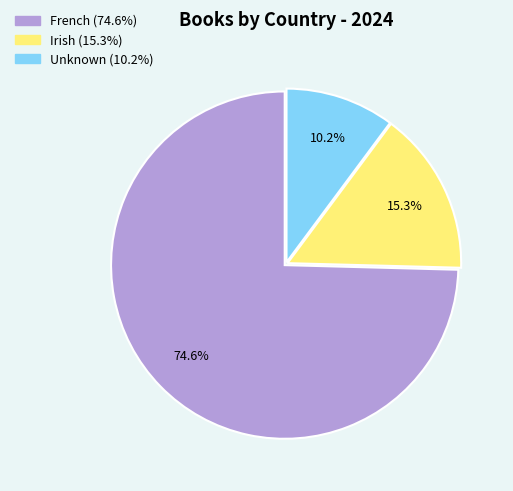

How much of the chart is everything except Unknown?

89.8%